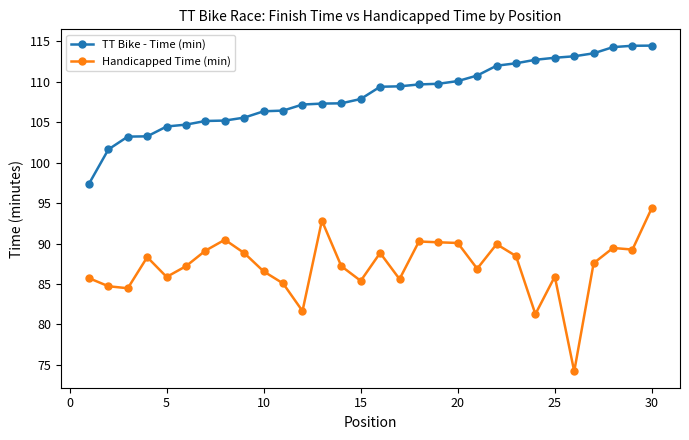

Which series has the largest range (max minus min)?

Handicapped Time (min)